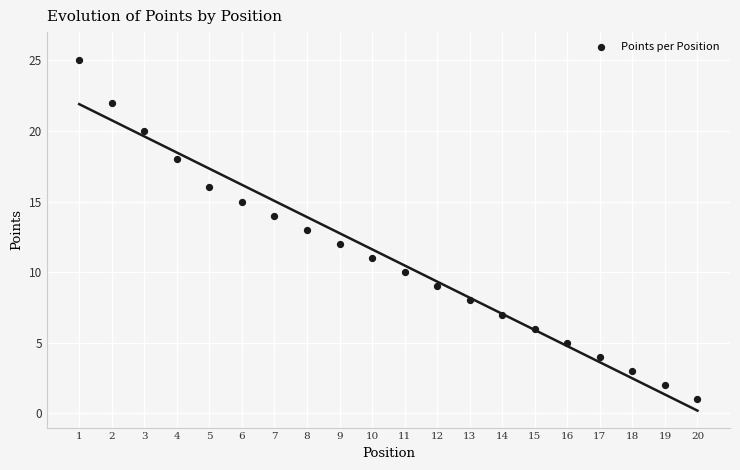

What is the range of X values (max minus min)?

19